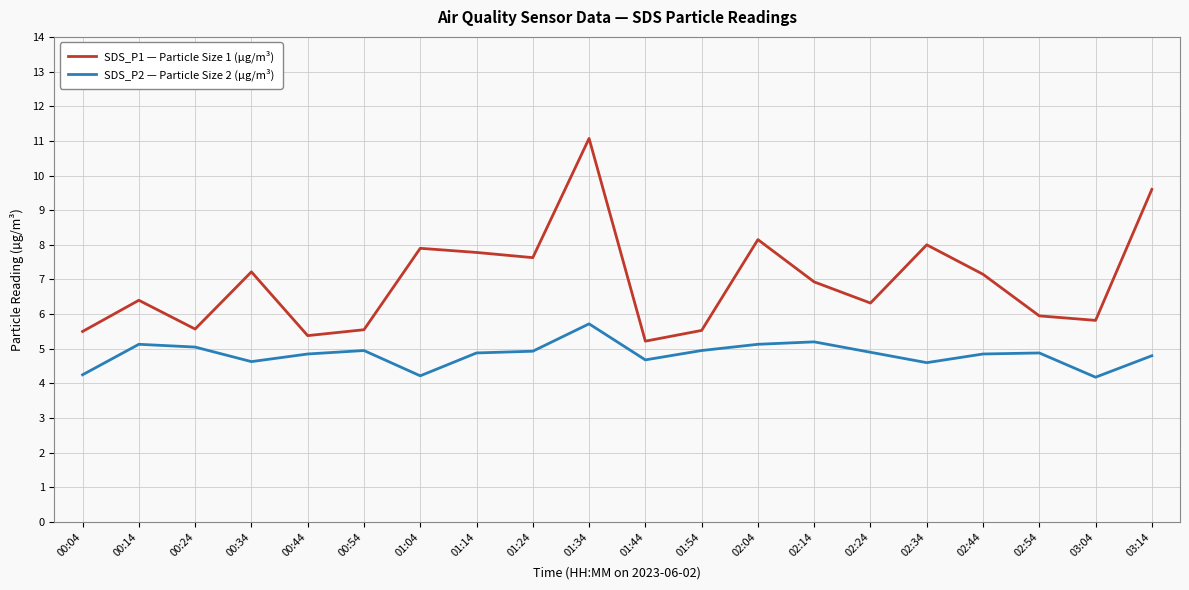

What is the total value across all series at 02:54?

10.8